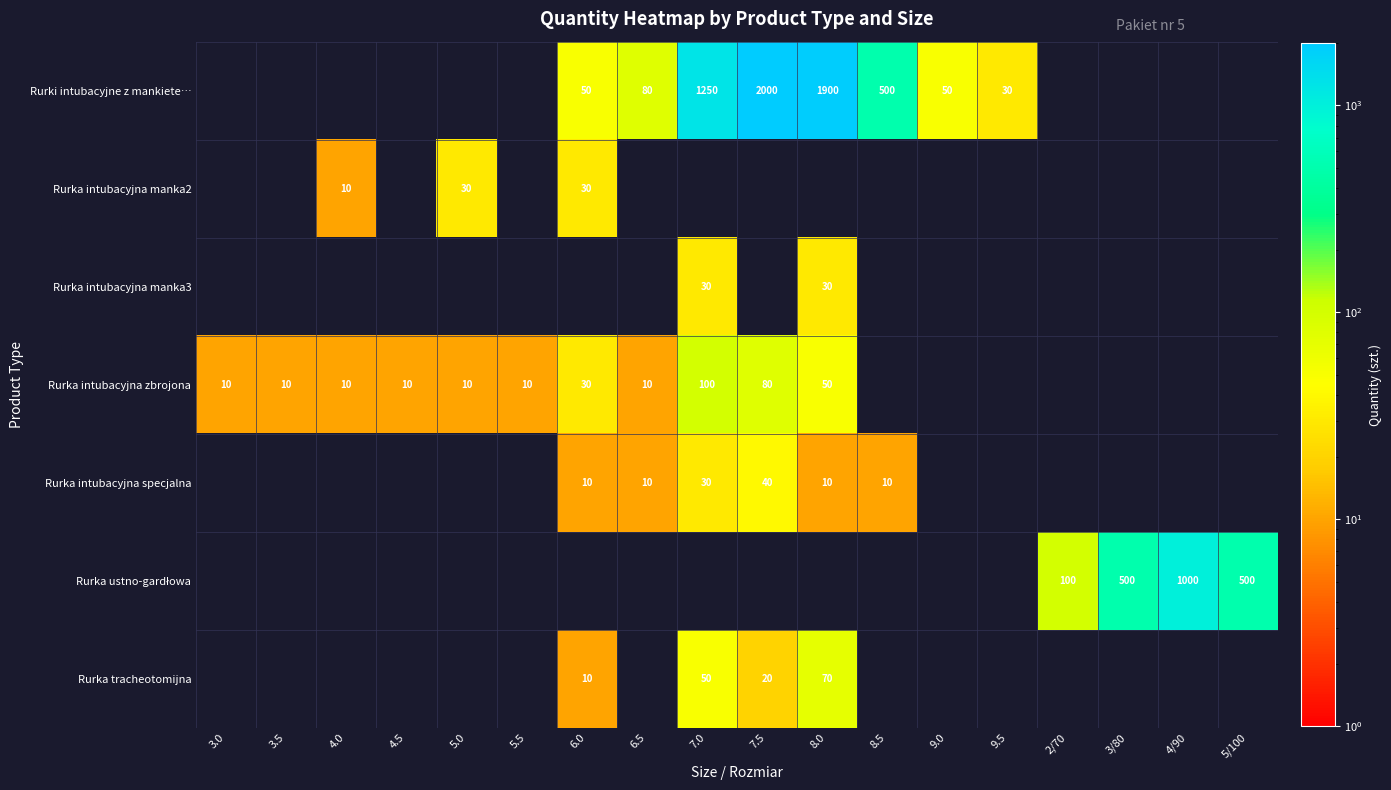

Between 7.0 and 3/80, which series saw the biggest shift?

Rurki intubacyjne z mankiete…